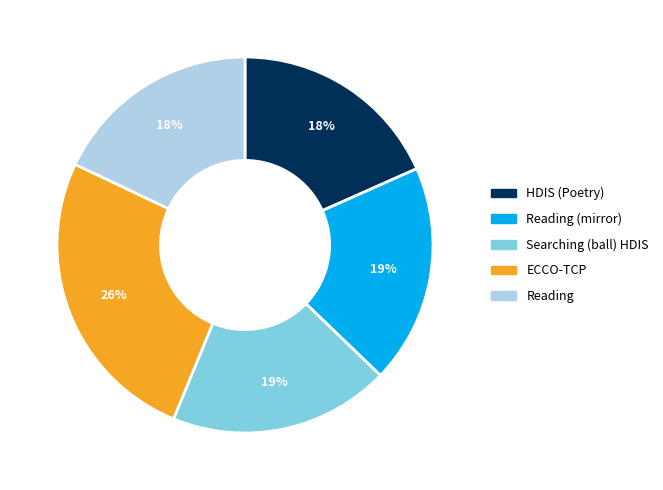

What percentage is the ECCO-TCP slice, to the nearest percent?

26%